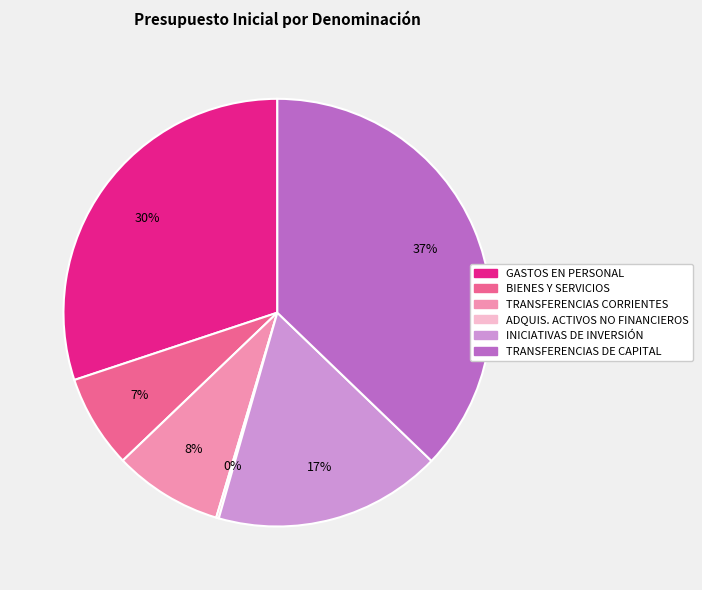

To the nearest percent, what is the difference between the largest and smallest slice percentages?

37%